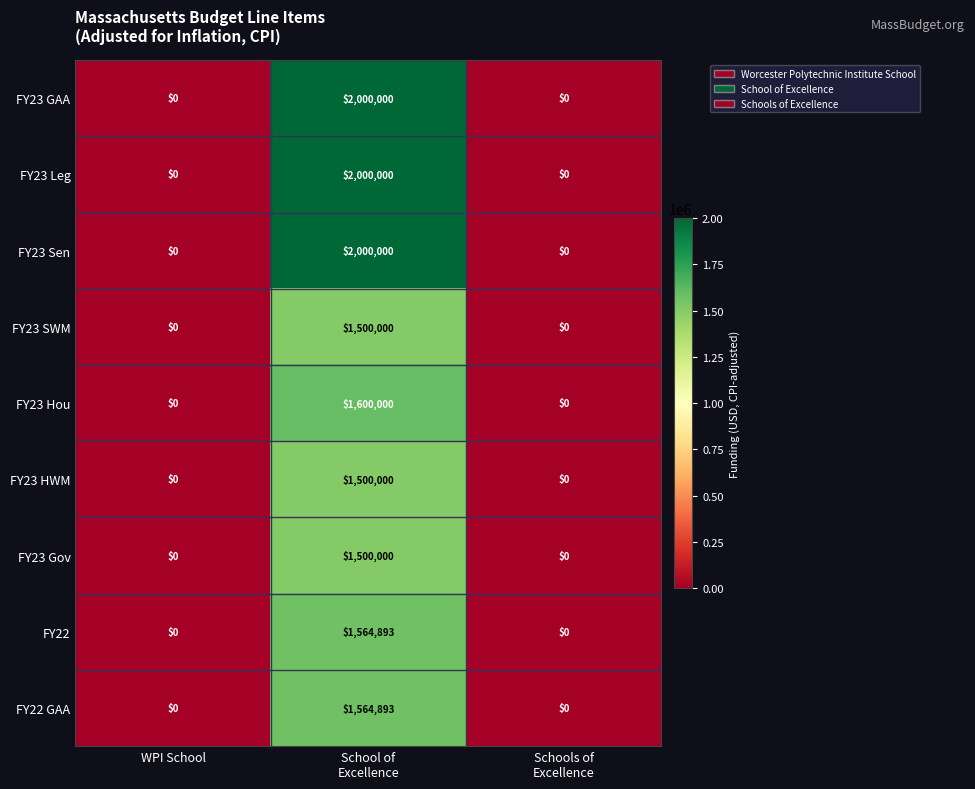

Reading right to left, what are all the values shown in this chart?

FY23 GAA: 0	2000000	0
FY23 Leg: 0	2000000	0
FY23 Sen: 0	2000000	0
FY23 SWM: 0	1500000	0
FY23 Hou: 0	1600000	0
FY23 HWM: 0	1500000	0
FY23 Gov: 0	1500000	0
FY22: 0	1564893	0
FY22 GAA: 0	1564893	0